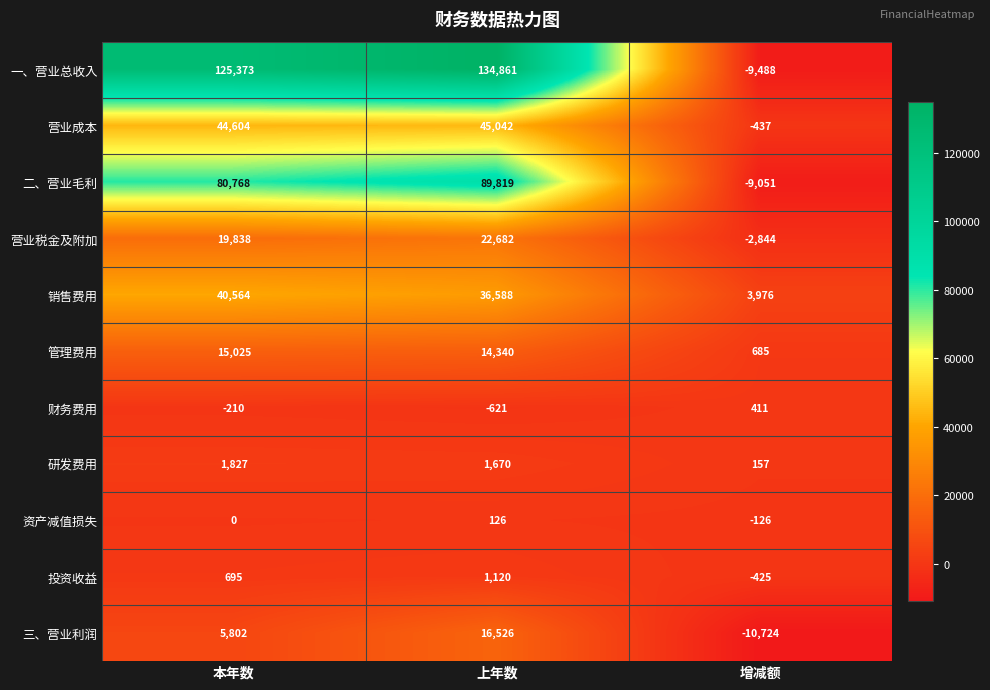

The 一、营业总收入 series shows -9488 at 增减额. True or false?

True